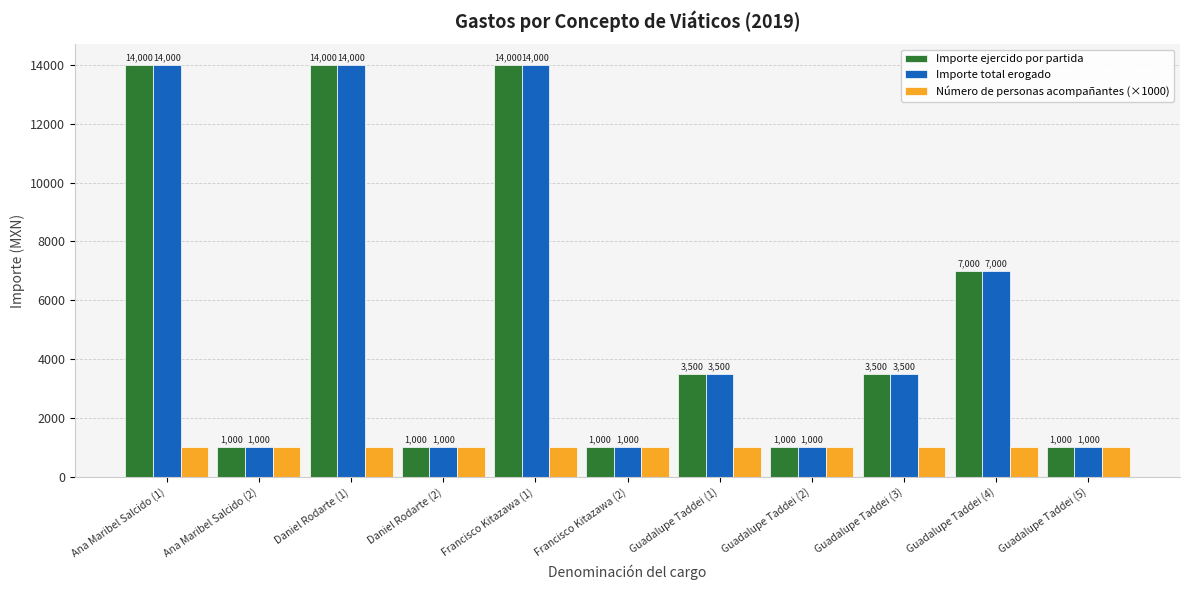

What is the total value across all series at Daniel Rodarte (2)?

3000